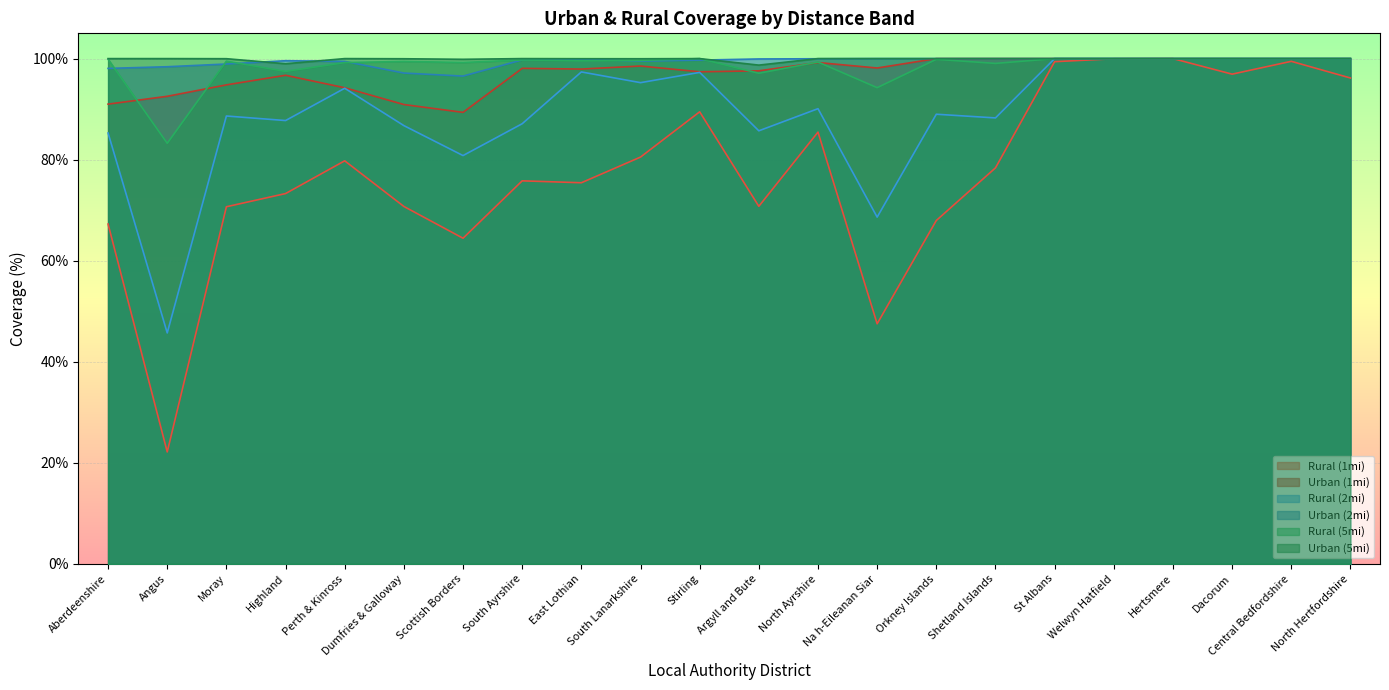

Which series has the widest spread of values?

Rural (1mi)